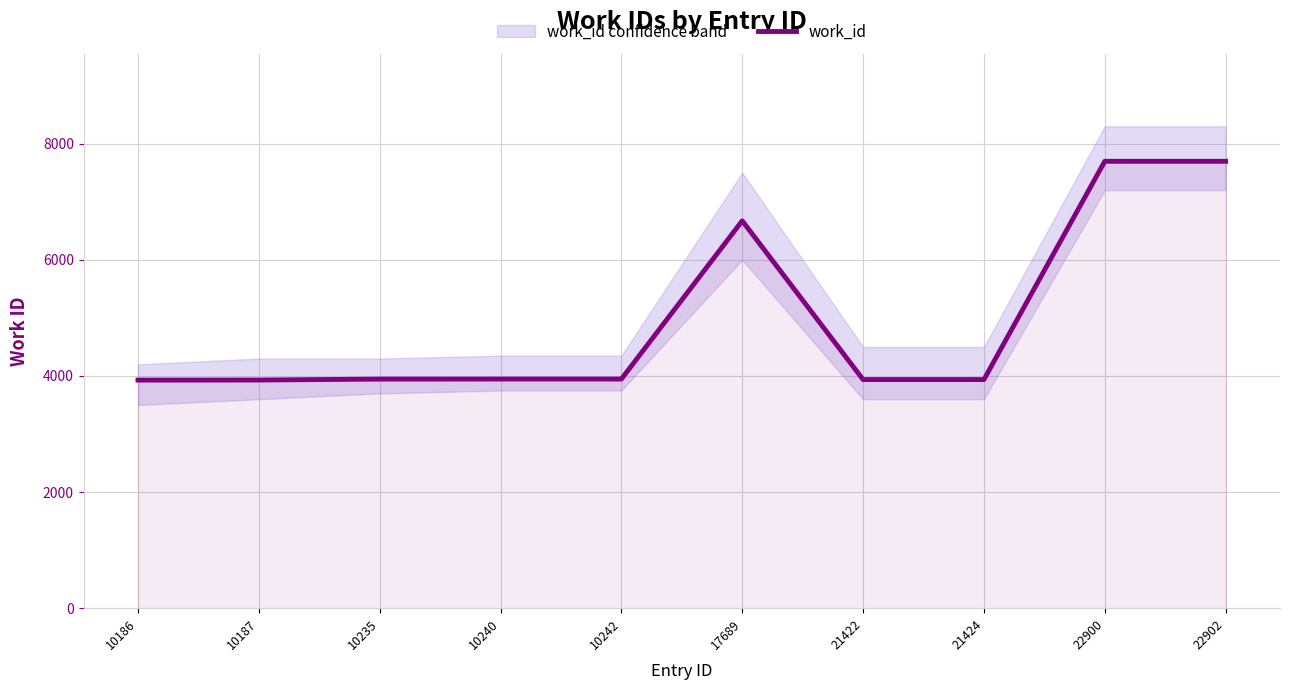

How many values are below 3947?

5